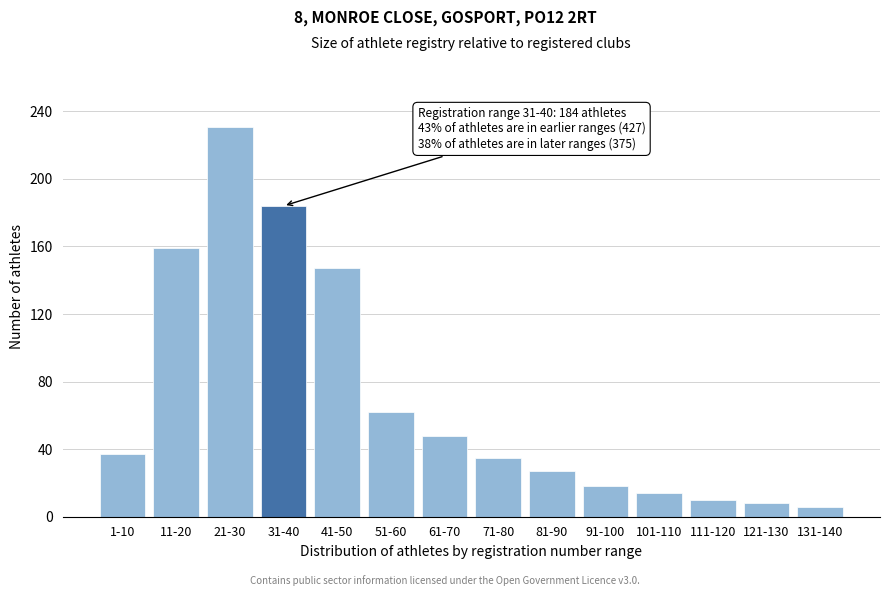

Reading right to left, what are all the values shown in this chart?

6	8	10	14	18	27	35	48	62	147	184	231	159	37